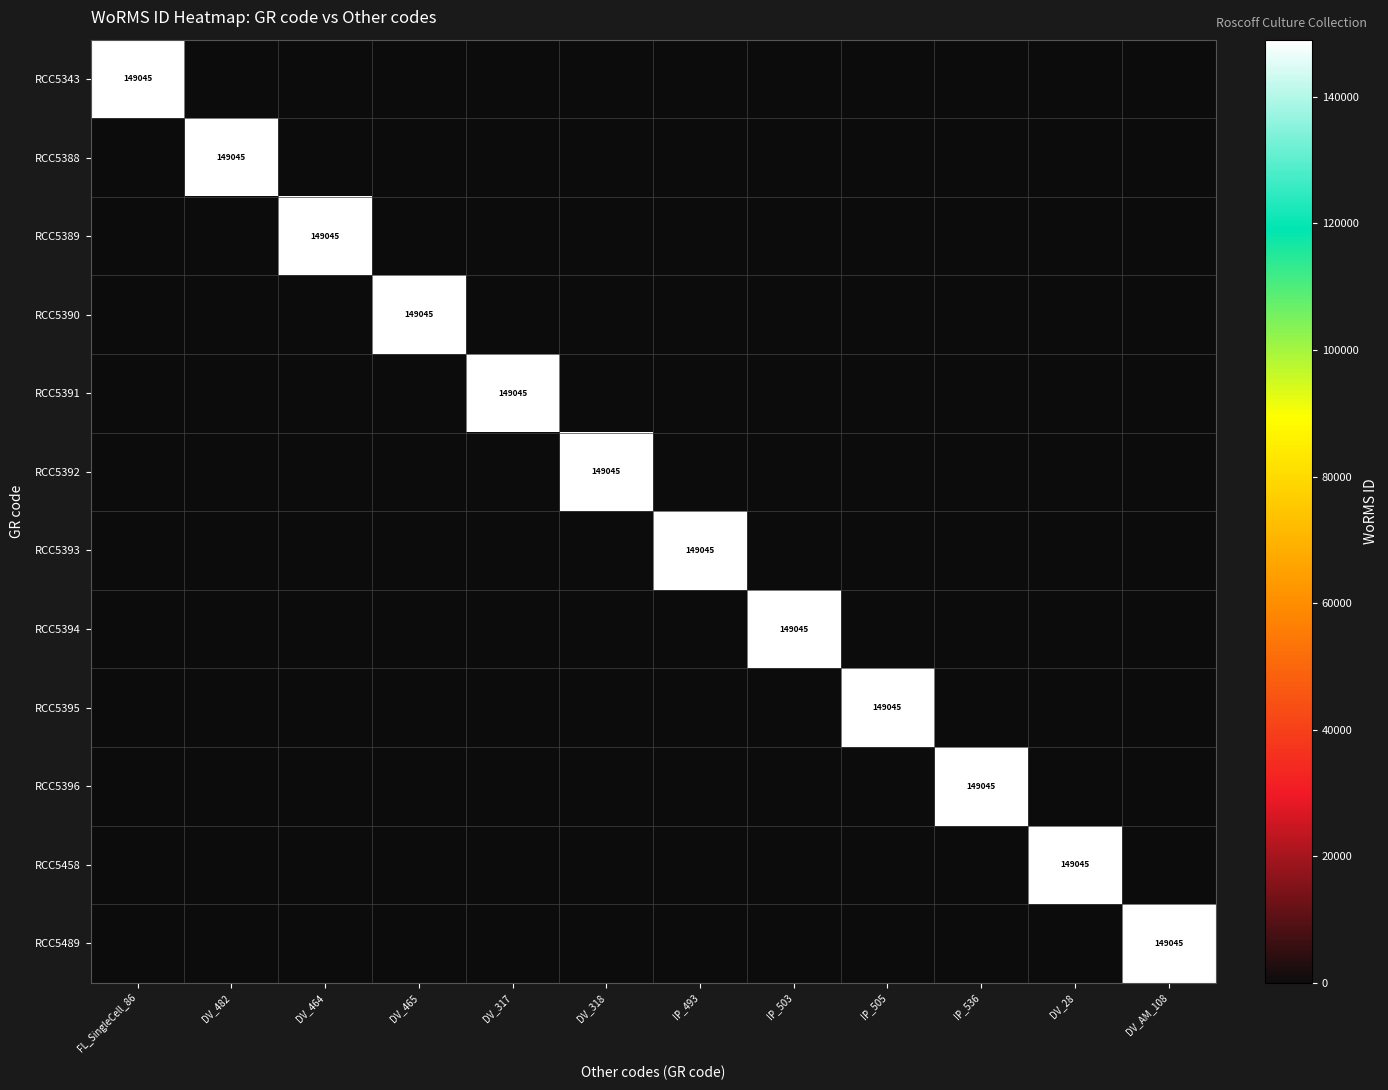

True or false: RCC5389 has a value of 149045 at DV_464.

True